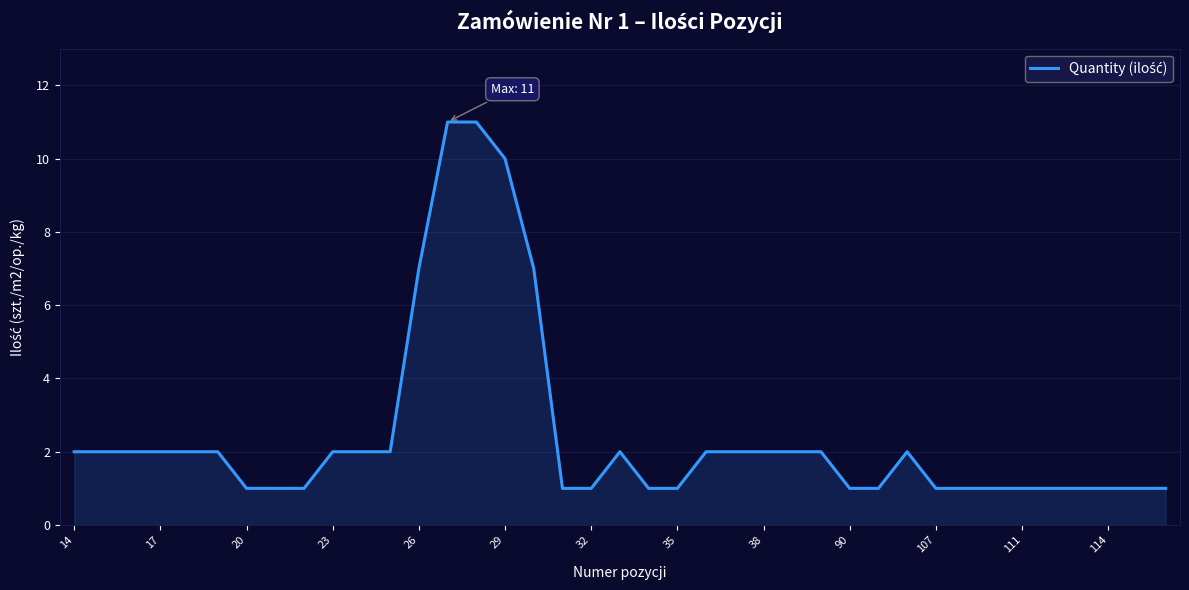

What is the difference between the maximum and minimum values?

10